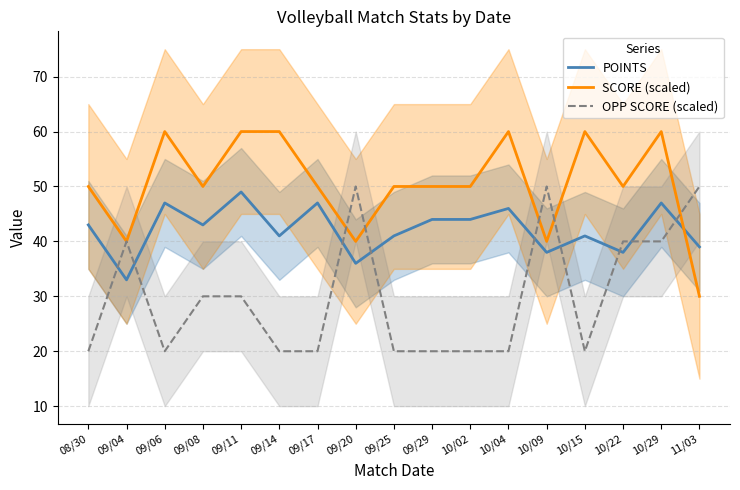

Reading left to right, list all the values displayed in this chart.

POINTS: 08/30=43	09/04=33	09/06=47	09/08=43	09/11=49	09/14=41	09/17=47	09/20=36	09/25=41	09/29=44	10/02=44	10/04=46	10/09=38	10/15=41	10/22=38	10/29=47	11/03=39
SCORE (scaled): 08/30=50	09/04=40	09/06=60	09/08=50	09/11=60	09/14=60	09/17=50	09/20=40	09/25=50	09/29=50	10/02=50	10/04=60	10/09=40	10/15=60	10/22=50	10/29=60	11/03=30
OPP SCORE (scaled): 08/30=20	09/04=40	09/06=20	09/08=30	09/11=30	09/14=20	09/17=20	09/20=50	09/25=20	09/29=20	10/02=20	10/04=20	10/09=50	10/15=20	10/22=40	10/29=40	11/03=50